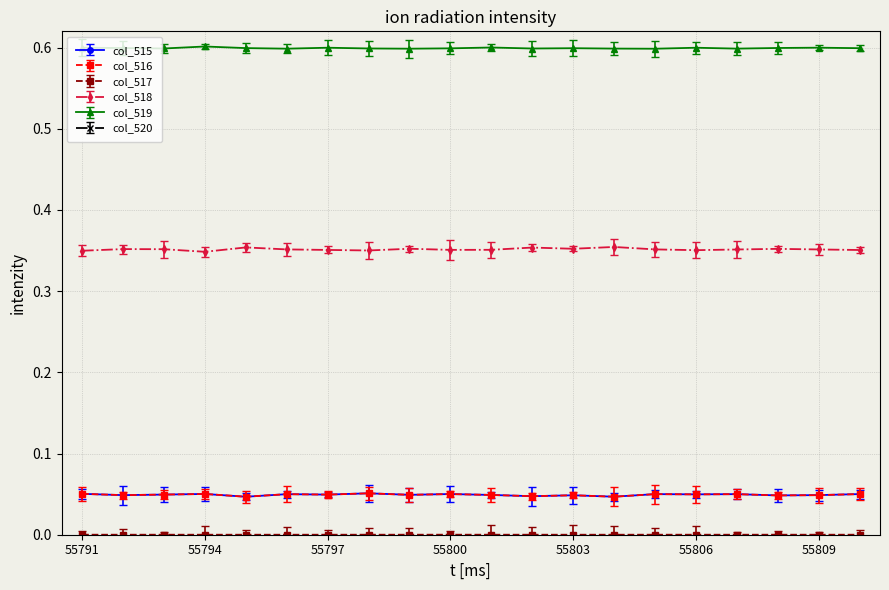

Is it true that col_519 equals 0.2 at 55791?

False